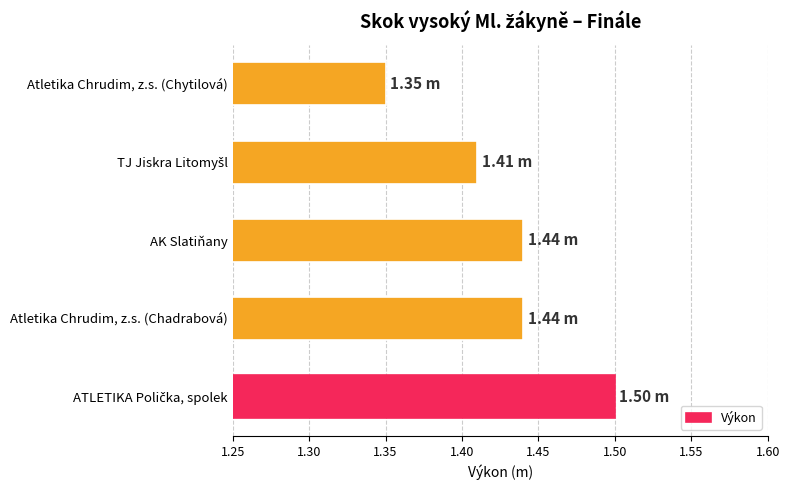

What is the sum of all values?

7.1